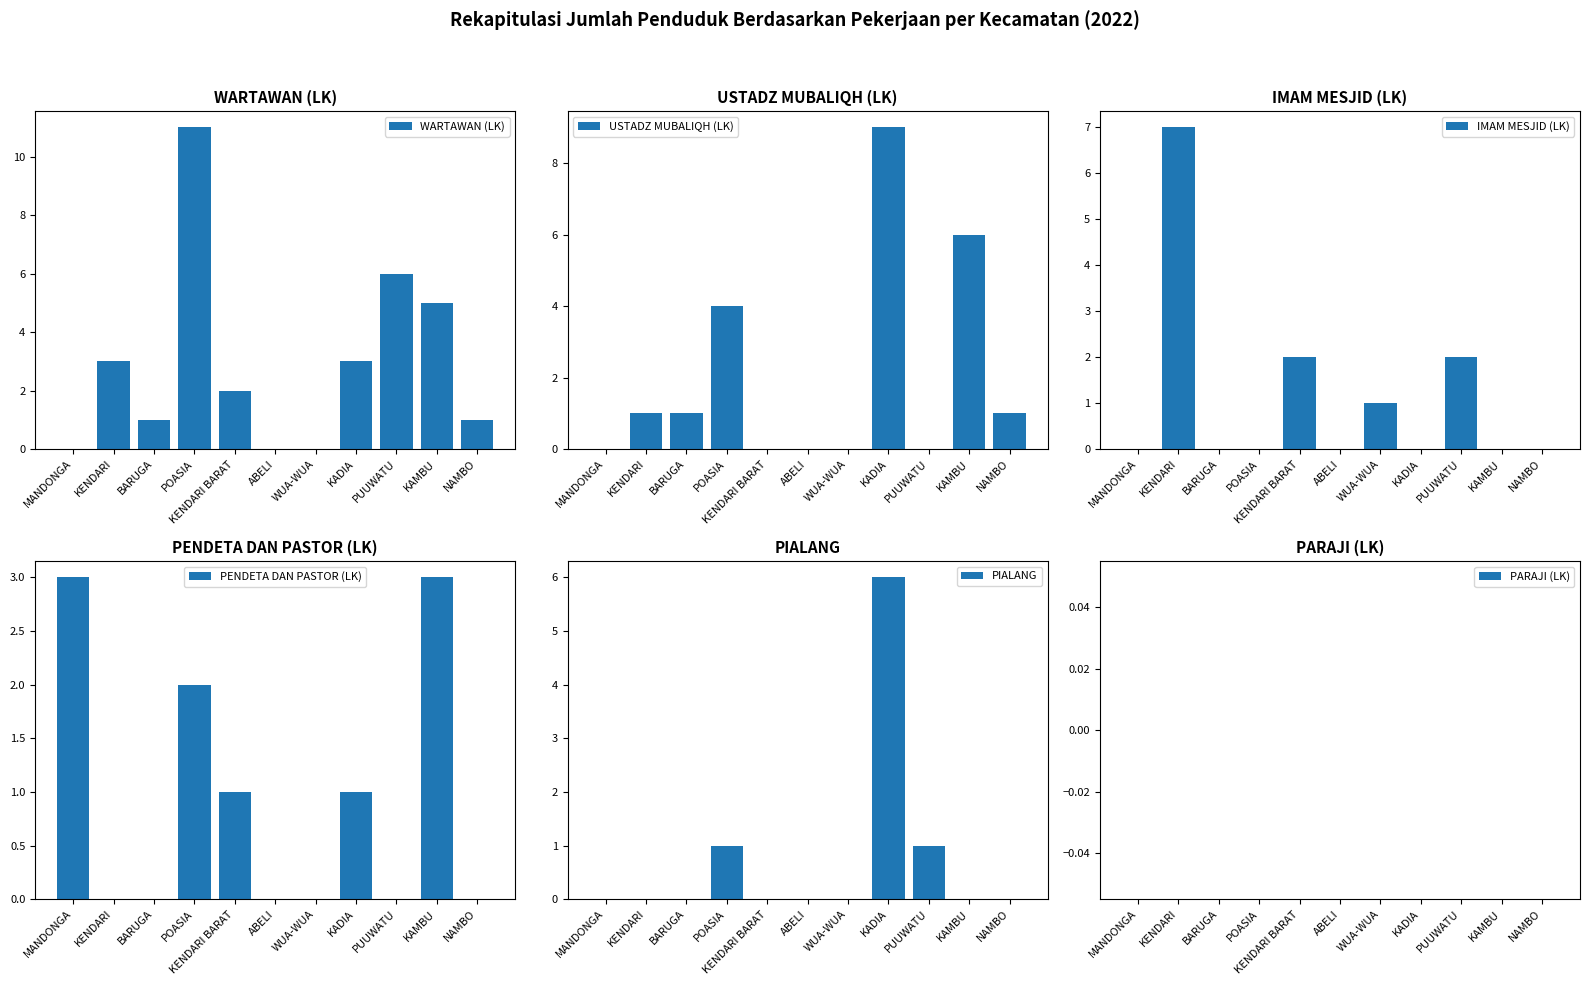

How many data points in USTADZ MUBALIQH (LK) are less than 1?

5